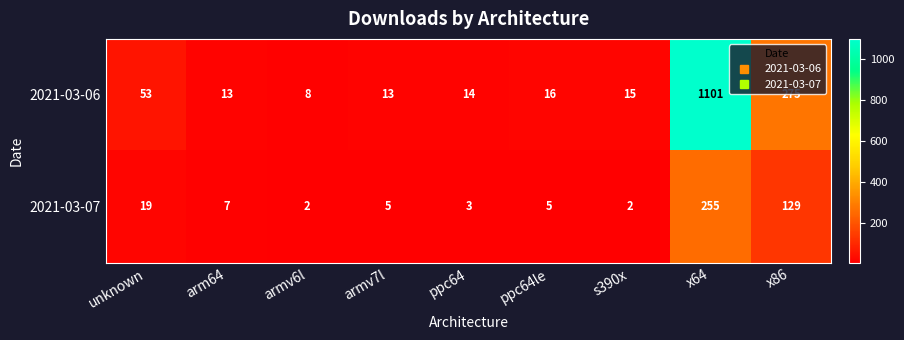

What is the sum of all 2021-03-07 values?

427